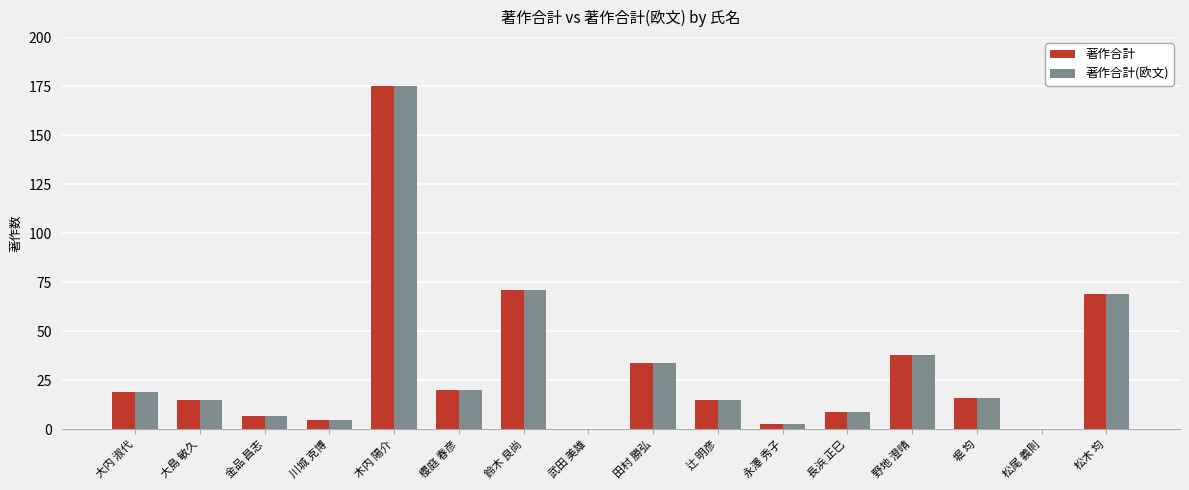

What is the sum of all 著作合計(欧文) values?

496